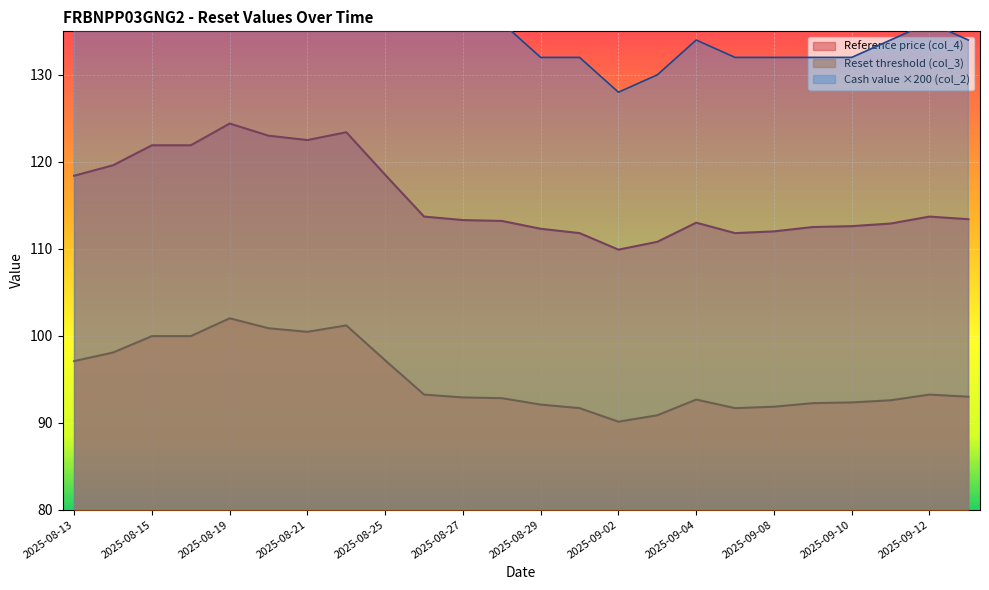

What is the highest value of the Reference price (col_4) series?

124.4